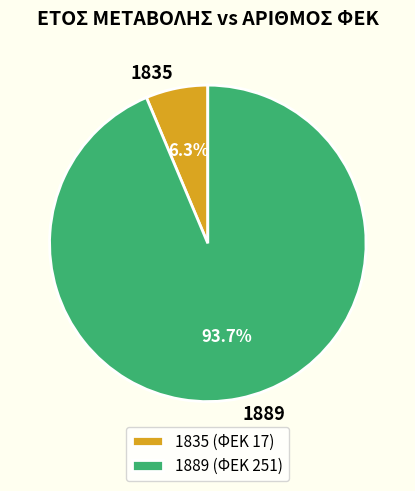

Which has a higher value, 1889 (ΦΕΚ 251) or 1835 (ΦΕΚ 17)?

1889 (ΦΕΚ 251)